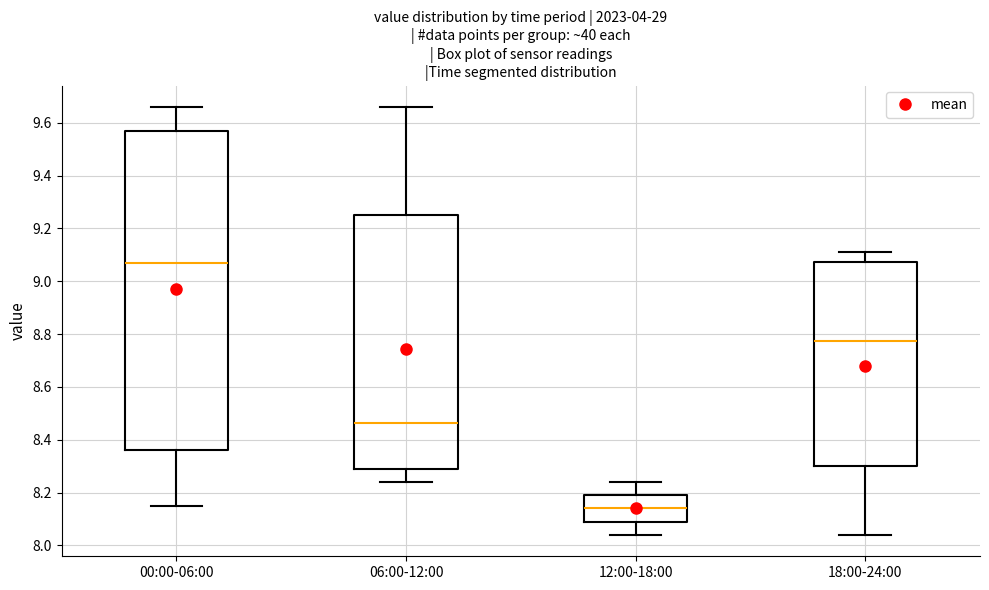

Reading left to right, read every box against the y-axis: the position of its median line, the range the box covers, and the ends of its whiskers. The values are not printed on the chart, so give them approximately, as read against the axis.

00:00-06:00: median 9.08, box 8.36 to 9.58, whiskers 8.16 to 9.66
06:00-12:00: median 8.46, box 8.30 to 9.26, whiskers 8.24 to 9.66
12:00-18:00: median 8.14, box 8.10 to 8.20, whiskers 8.04 to 8.24
18:00-24:00: median 8.78, box 8.30 to 9.08, whiskers 8.04 to 9.12